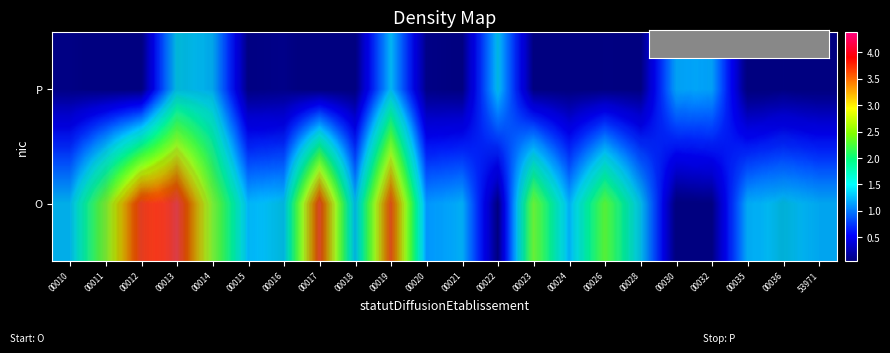

What is the maximum value for P?

1.7